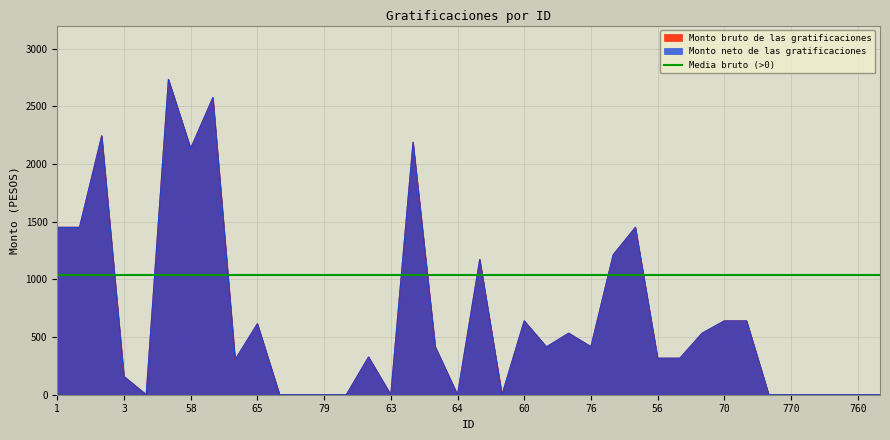

At which category does Monto neto de las gratificaciones reach its first local peak?

82